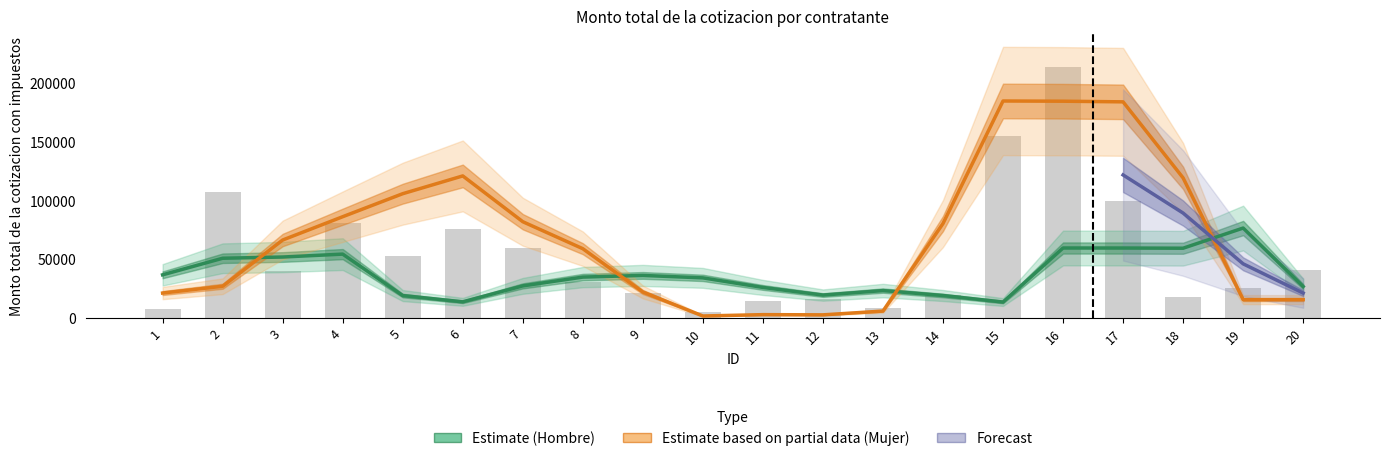

The value of Mujer at 5 is 33292.7. True or false?

False